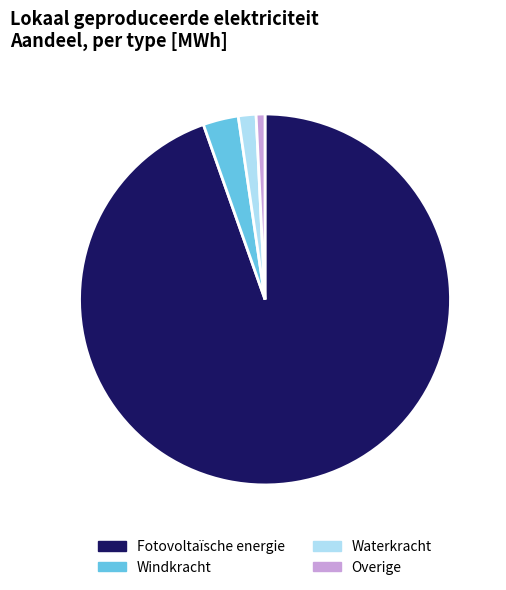

Which slice is the largest?

Fotovoltaïsche energie